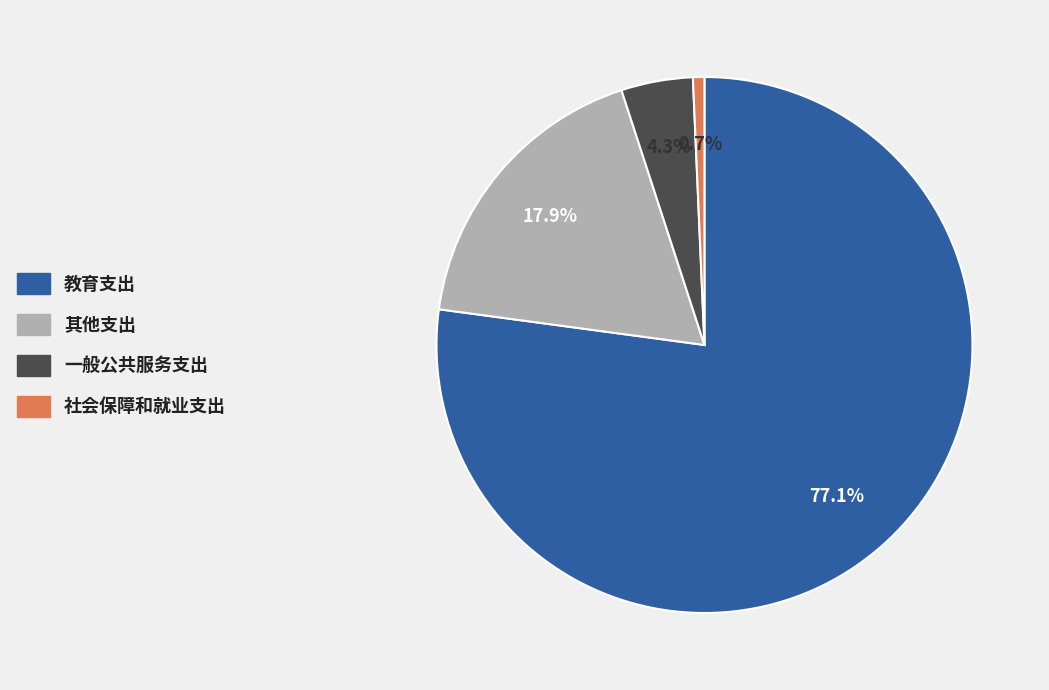

Is 其他支出 the majority of the pie?

No